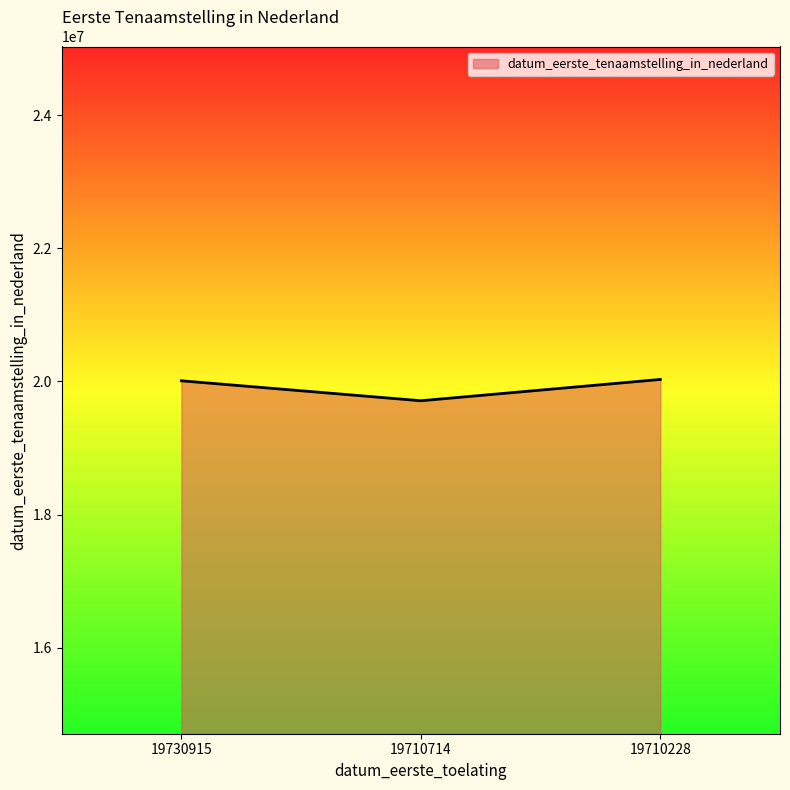

At which category does the chart reach its minimum across all series?

19710714